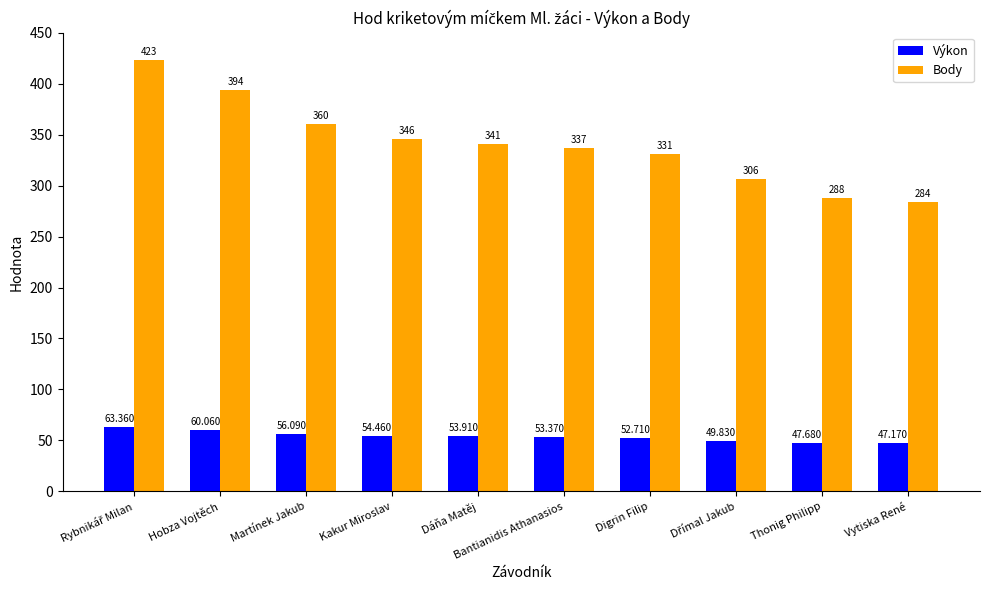

Is the value of Body at Vytiska René greater than the value of Výkon at Kakur Miroslav?

Yes